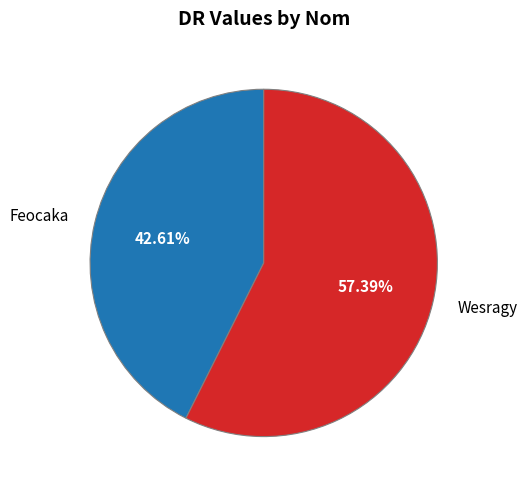

Which slice is the smallest?

Feocaka